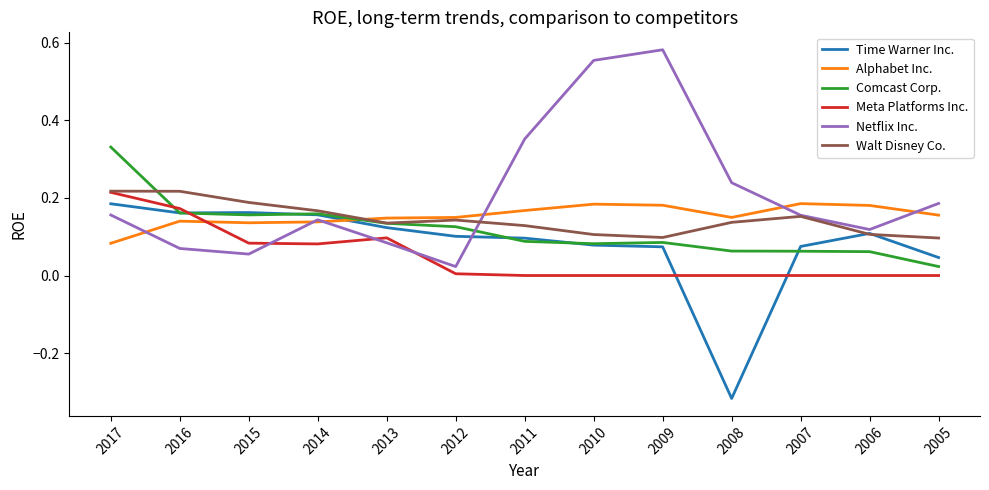

At which category is the sum across all series the highest?

2017